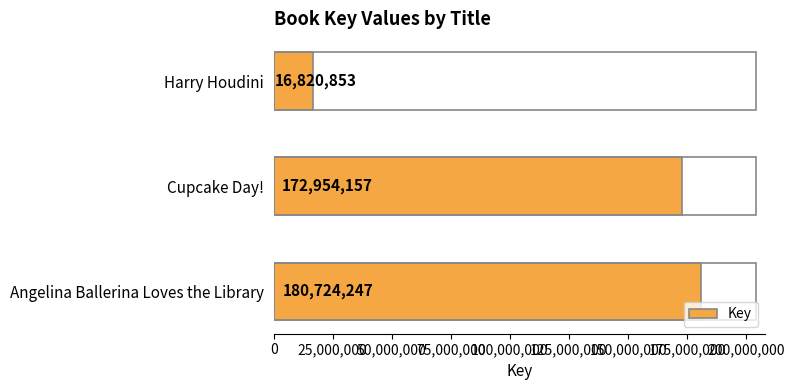

The value at Harry Houdini is 25370384. True or false?

False